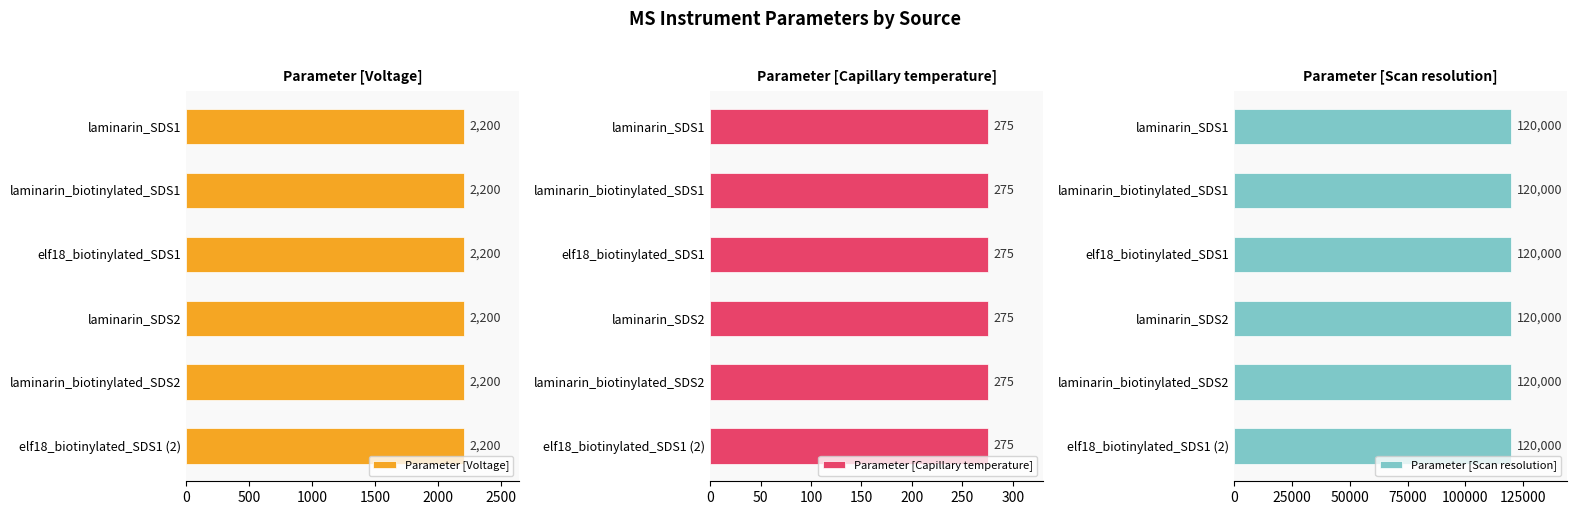

List the labels in order of Parameter [Capillary temperature] value, largest first.

laminarin_SDS1, laminarin_biotinylated_SDS1, elf18_biotinylated_SDS1, laminarin_SDS2, laminarin_biotinylated_SDS2, elf18_biotinylated_SDS1 (2)